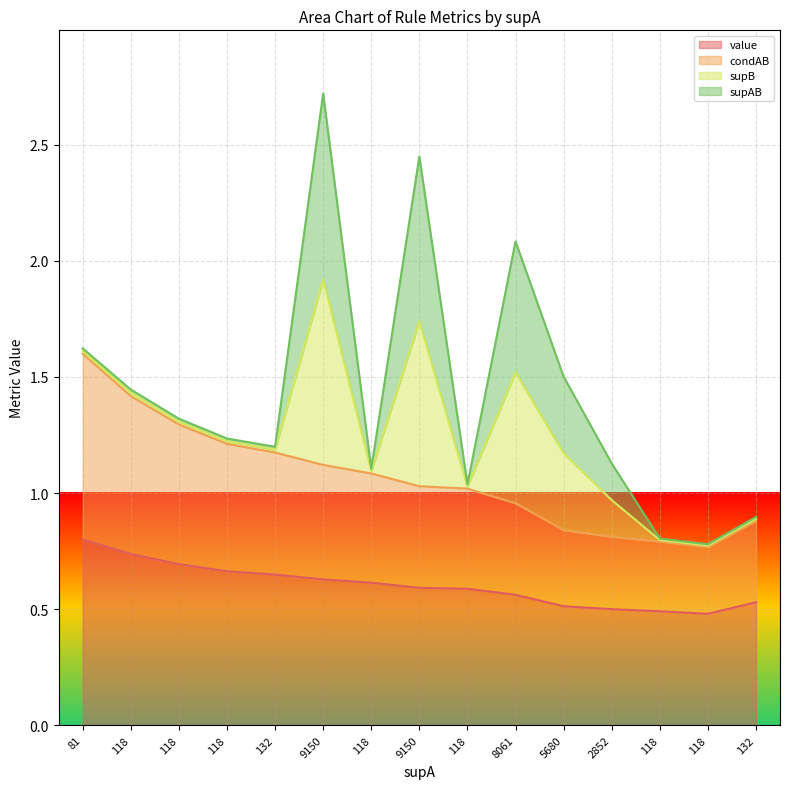

What is the difference between the maximum and minimum values in the value series?

0.3